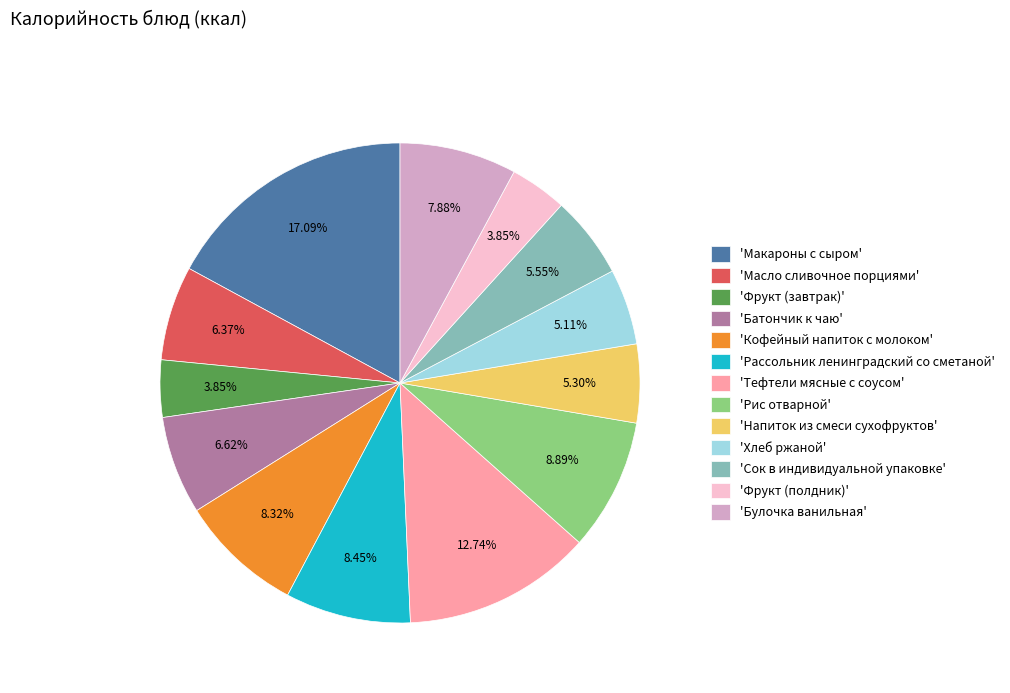

What is the largest slice in the pie chart?

'Макароны с сыром'